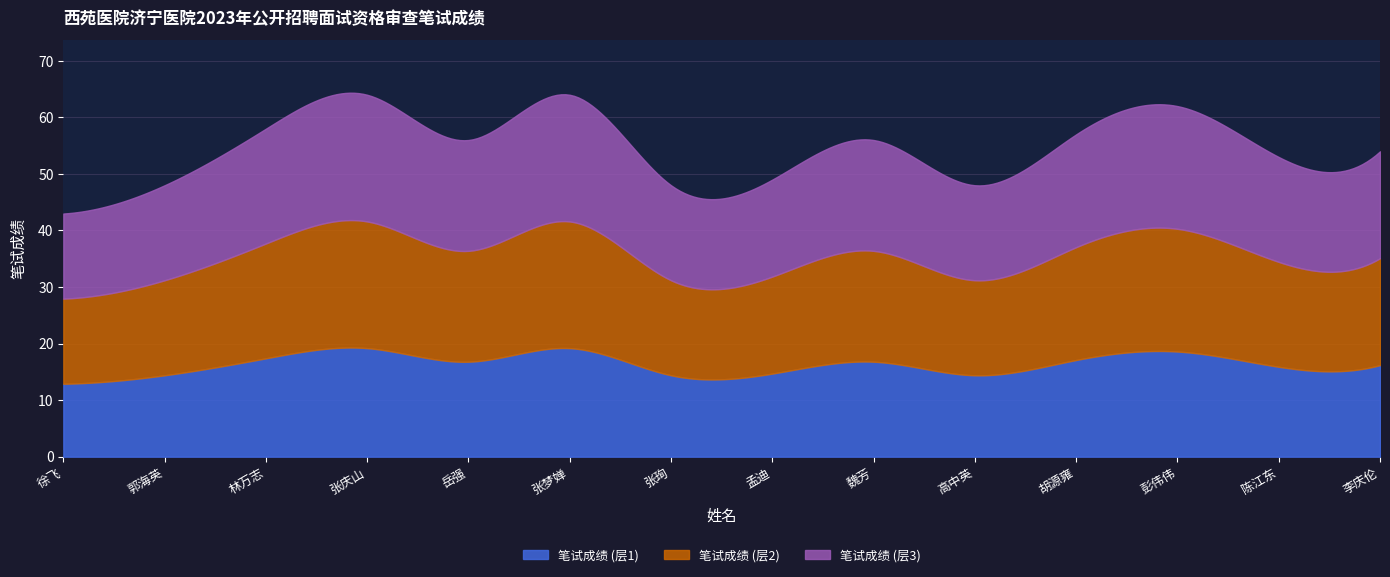

Rank the categories by value from lowest to highest.

徐飞, 郭海英, 张珣, 高中英, 孟迪, 陈江东, 李庆伦, 岳强, 魏芳, 胡源雍, 林万志, 彭伟伟, 张庆山, 张梦婵